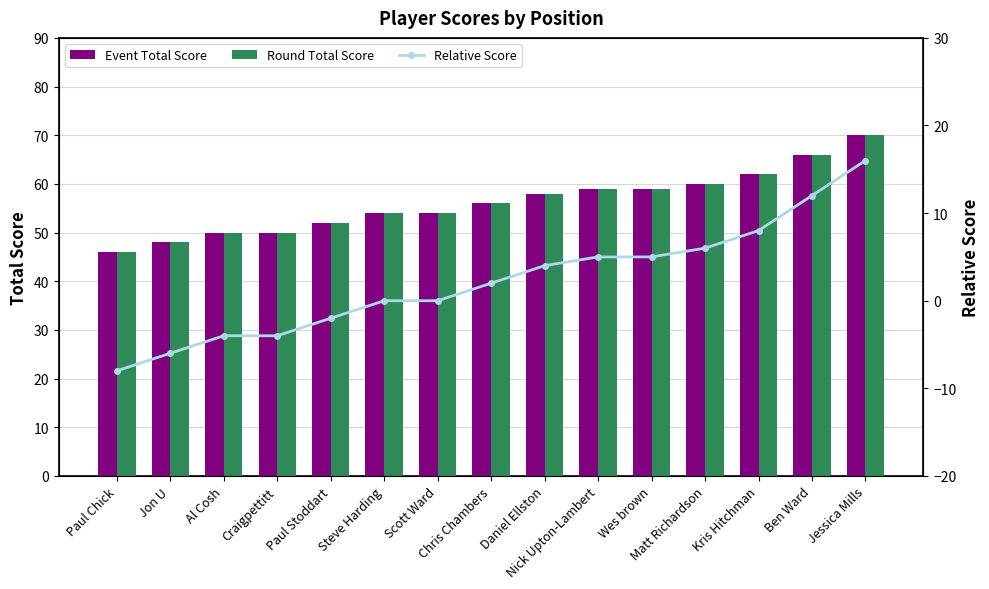

What is the lowest value of the Event Total Score series?

46